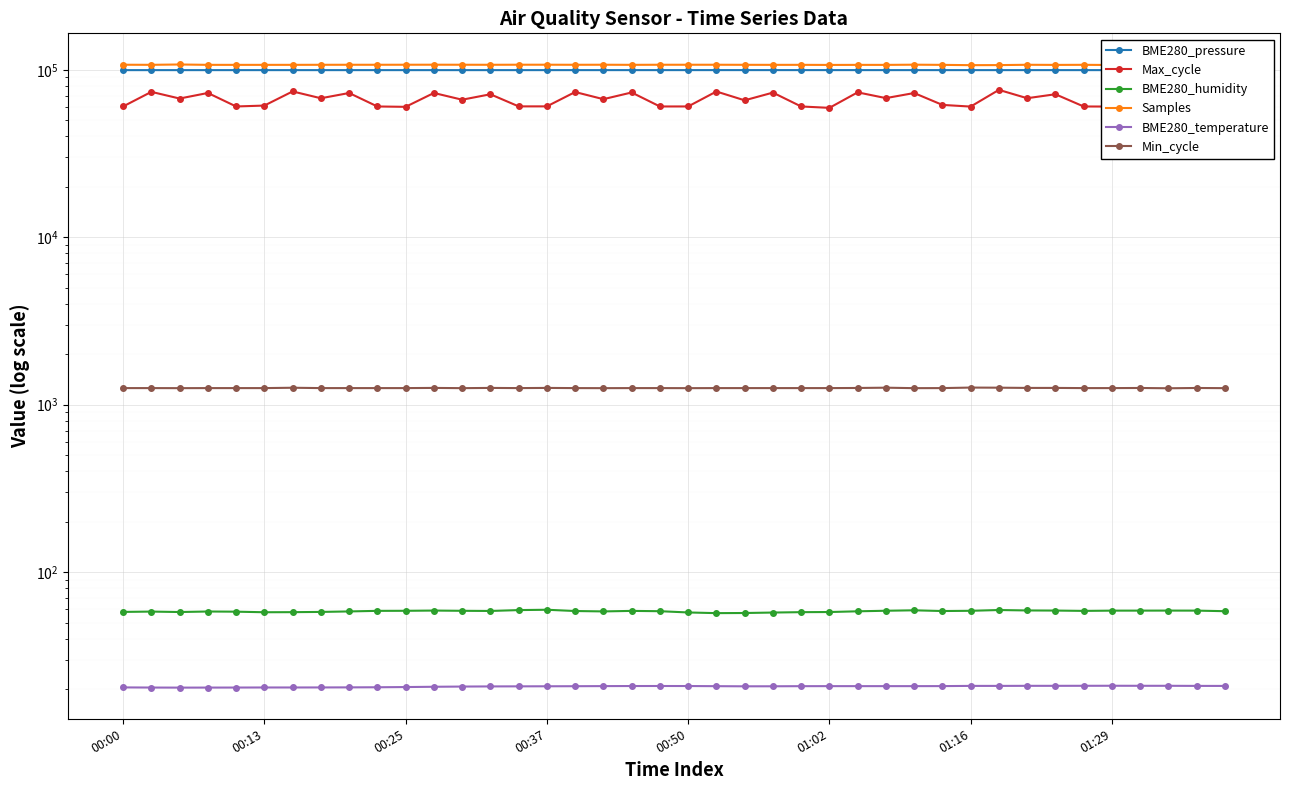

At how many categories does at least one series exceed 12739?

40